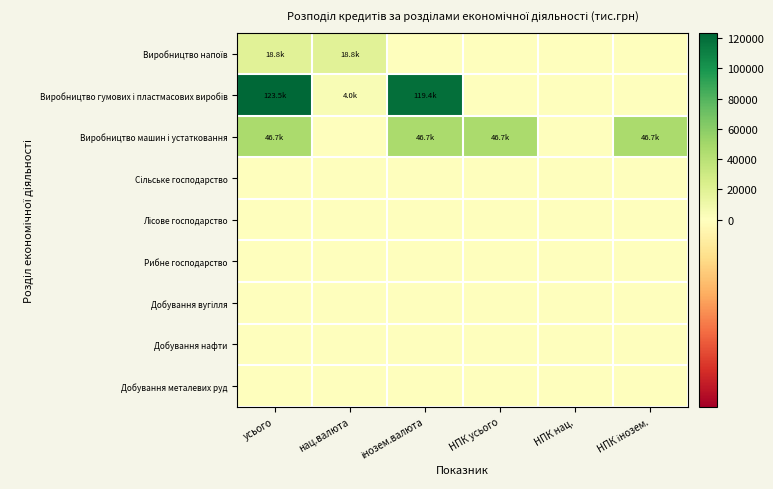

Which series changed the most between усього and нац.валюта?

Виробництво гумових і пластмасових виробів